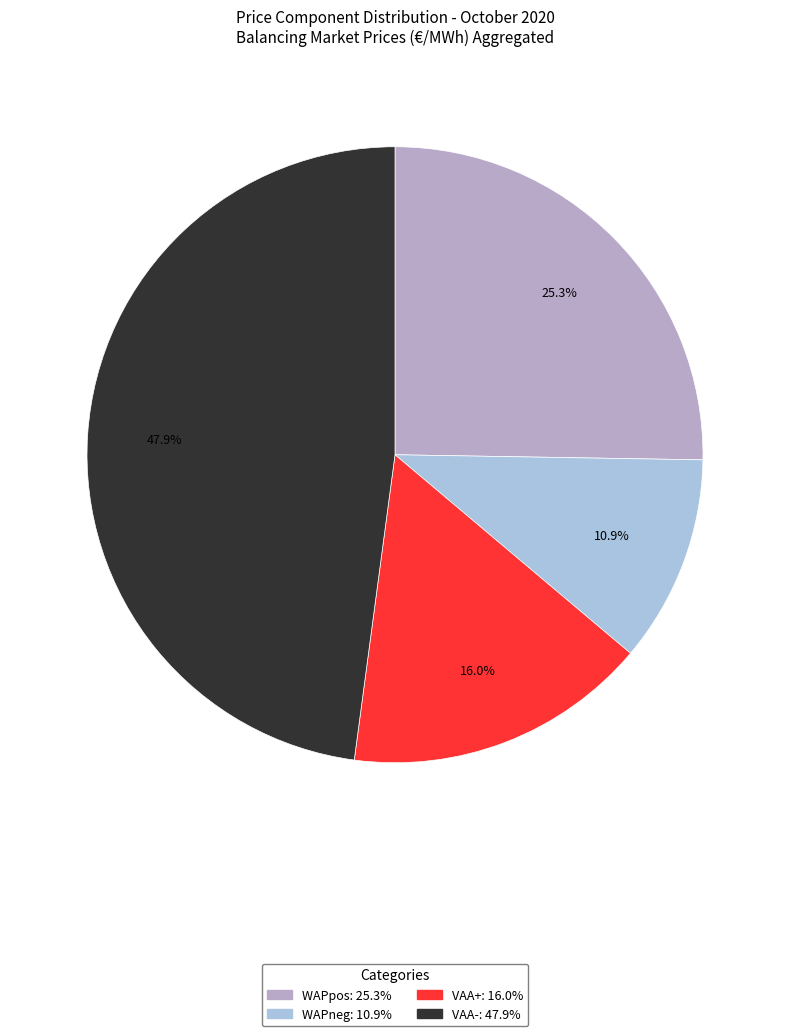

How many slices are in this pie chart?

4